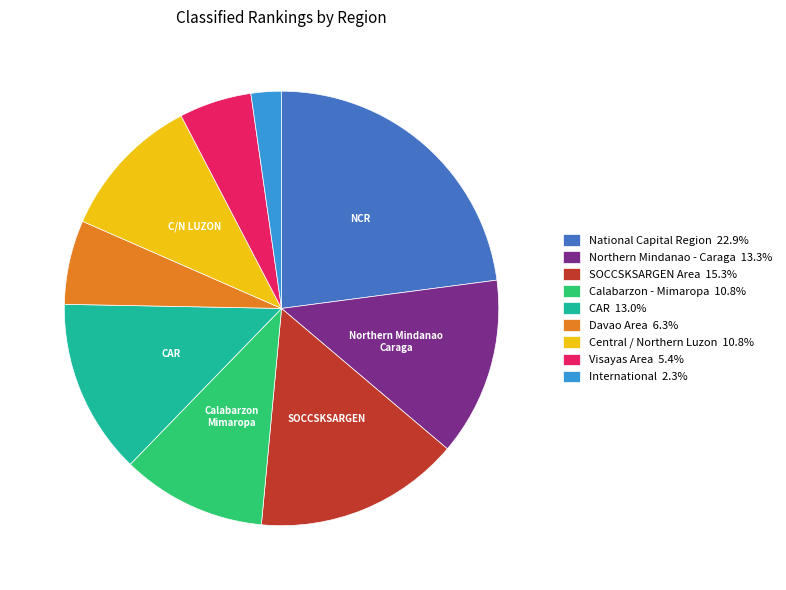

Approximately how many times larger is the value at Calabarzon - Mimaropa 10.8% compared to Northern Mindanao - Caraga 13.3%?

0.8